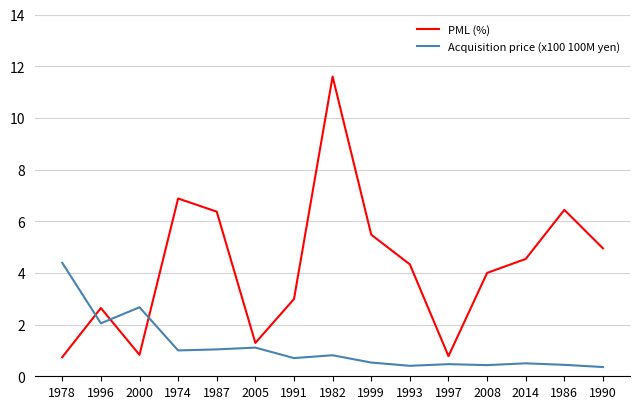

After their last crossing, which series has the higher values: Acquisition price (x100 100M yen) or PML (%)?

PML (%)